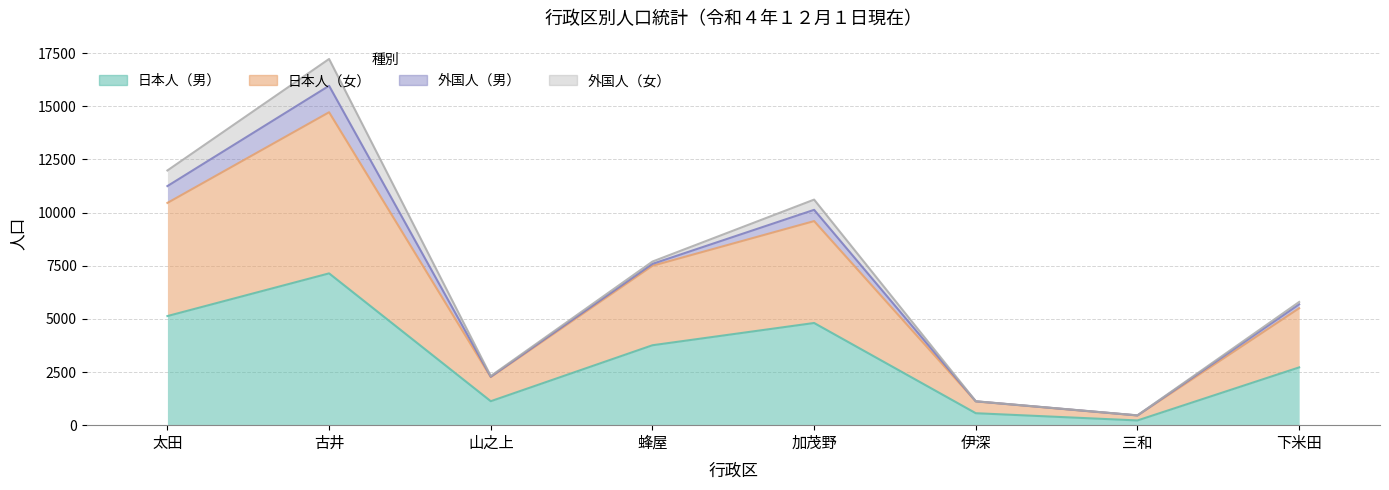

What position from the left is 太田?

1